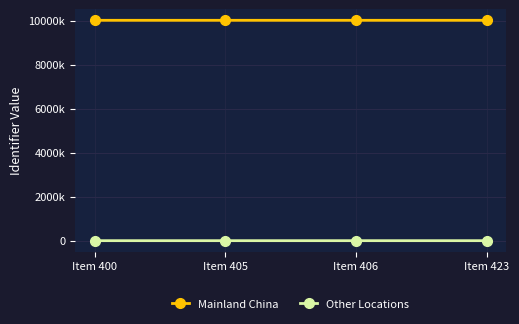

Which series has the largest total across all categories?

Mainland China